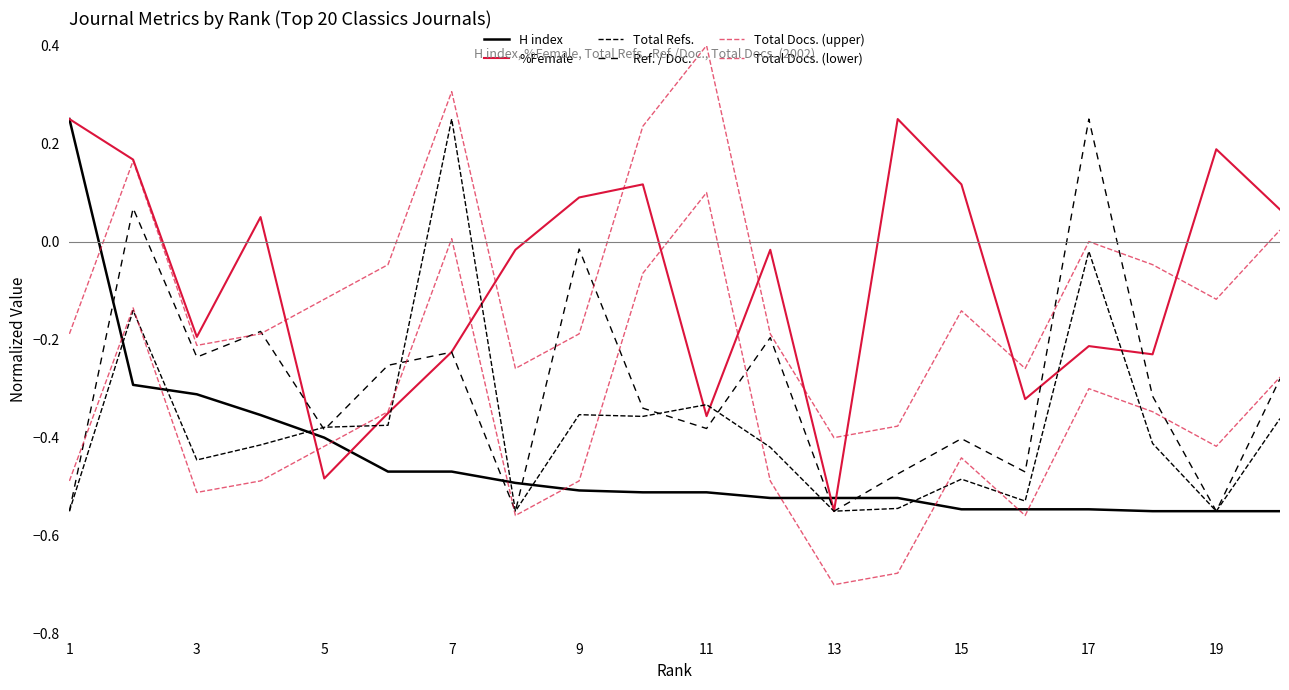

What is the difference between the maximum and minimum values in the Total Refs. series?

0.8